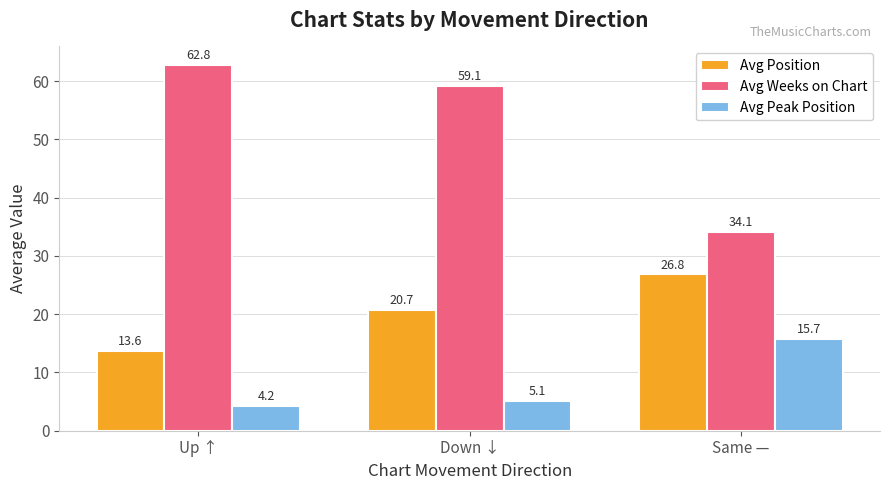

What is the approximate value of Avg Peak Position at Same —?

15.7